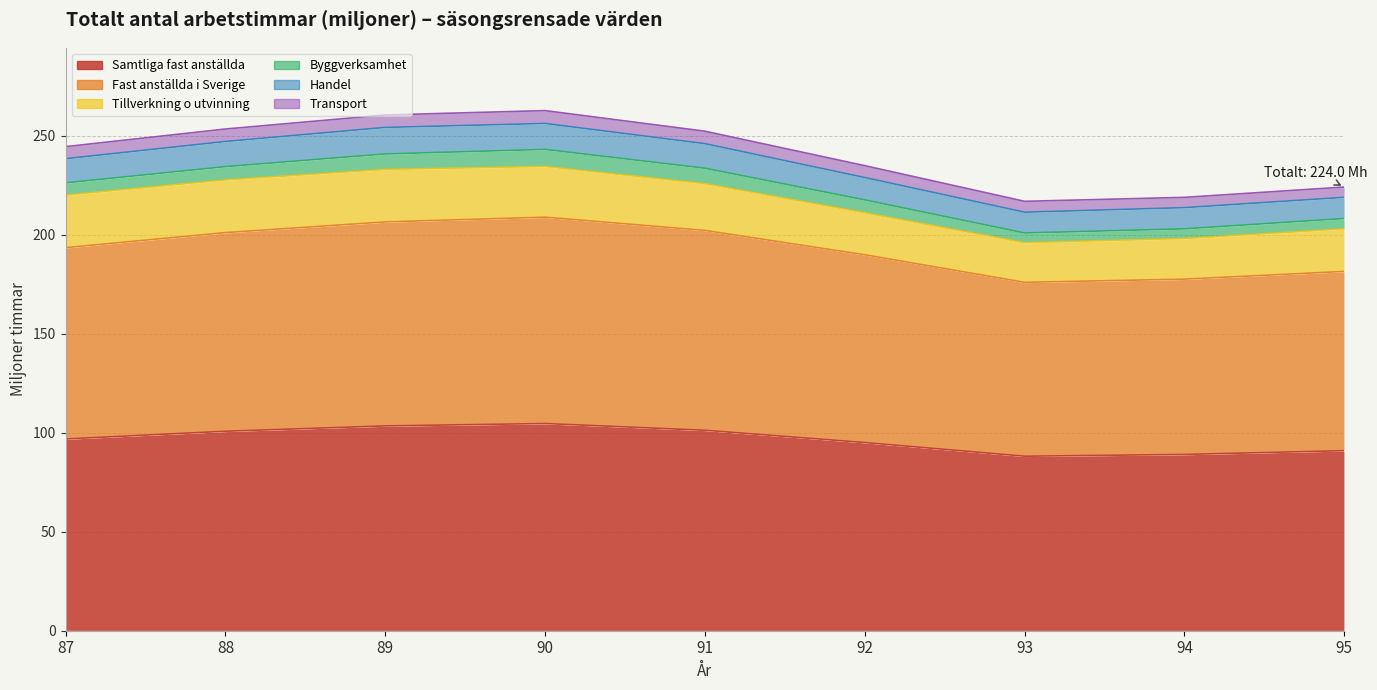

Rank the categories by Fast anställda i Sverige value from highest to lowest.

90, 89, 91, 88, 87, 92, 95, 94, 93